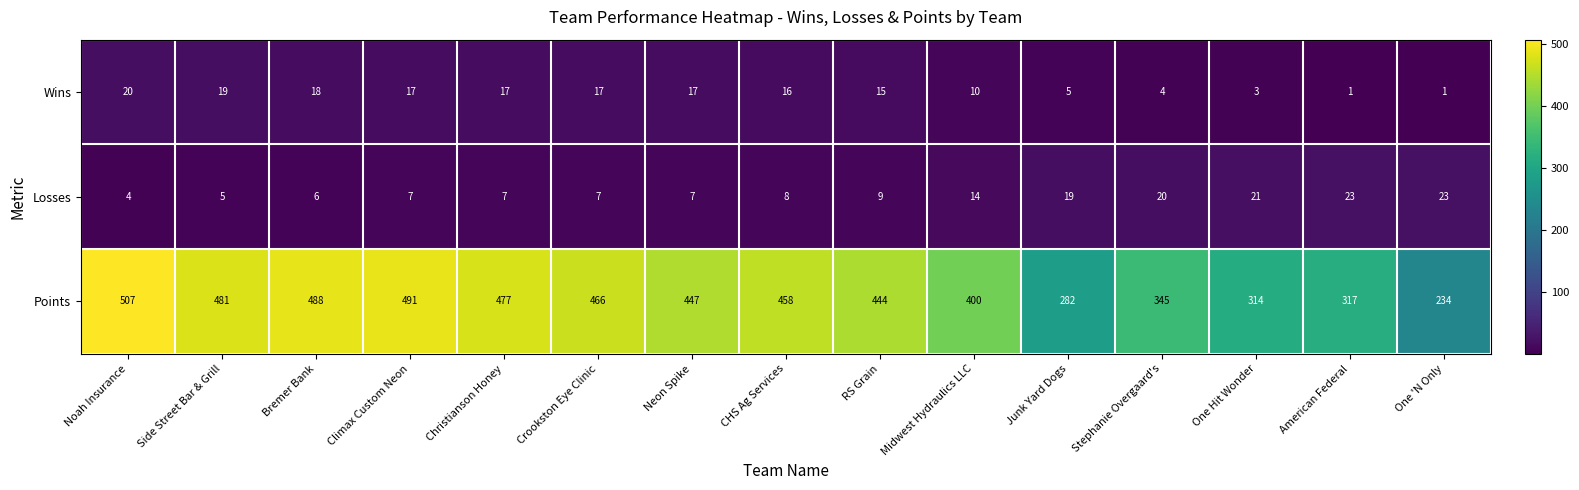

What is the sum of the Wins values at Christianson Honey and One Hit Wonder?

20